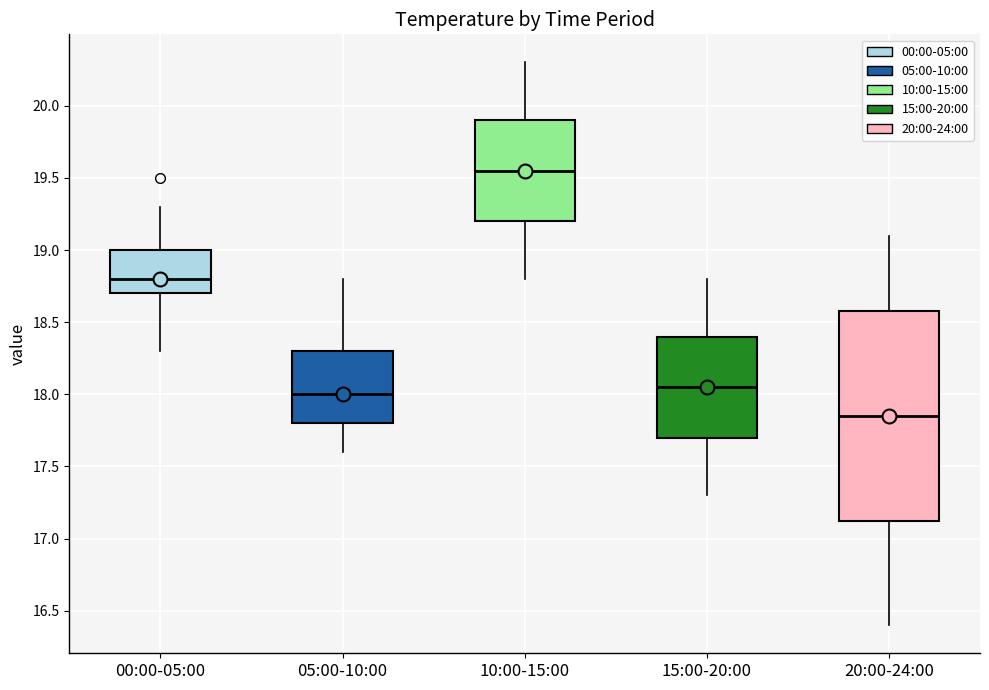

Where does the median line of the box for 15:00-20:00 sit on the y-axis? The values are not printed on the chart, so give them approximately, as read against the axis.

18.05